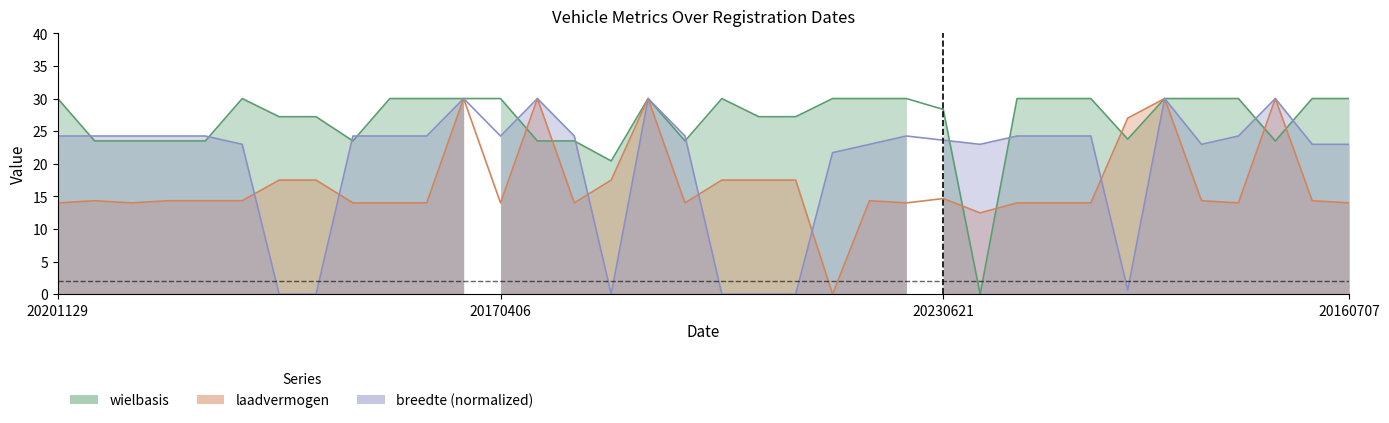

Does the chart have visible grid lines?

No